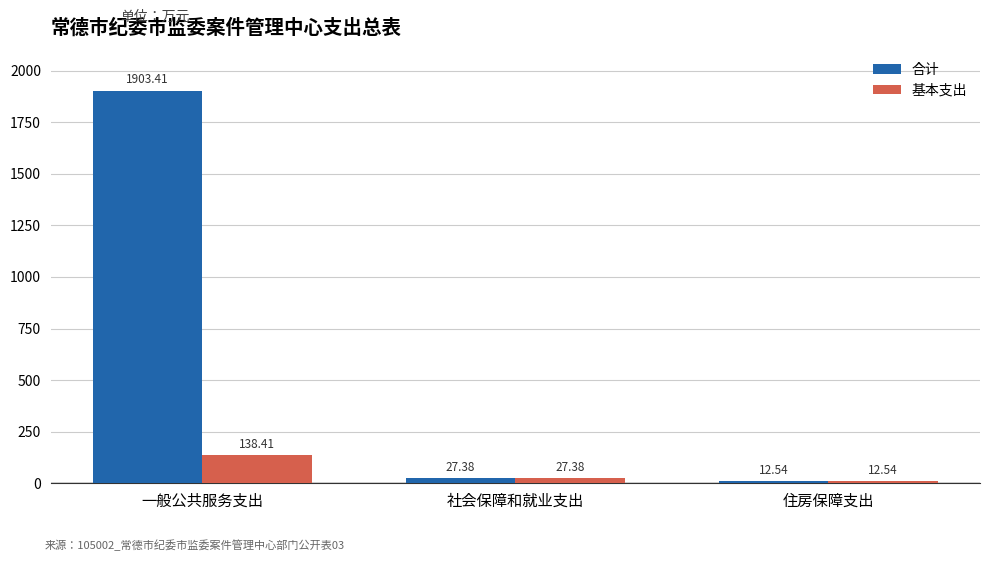

What is the average value of the 合计 series?

647.8